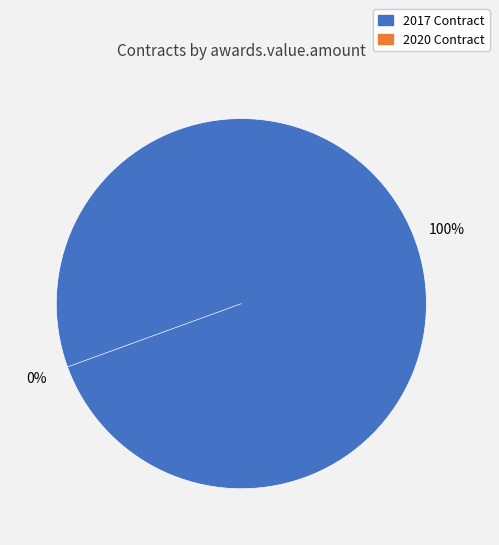

Count the number of slices in the pie.

2